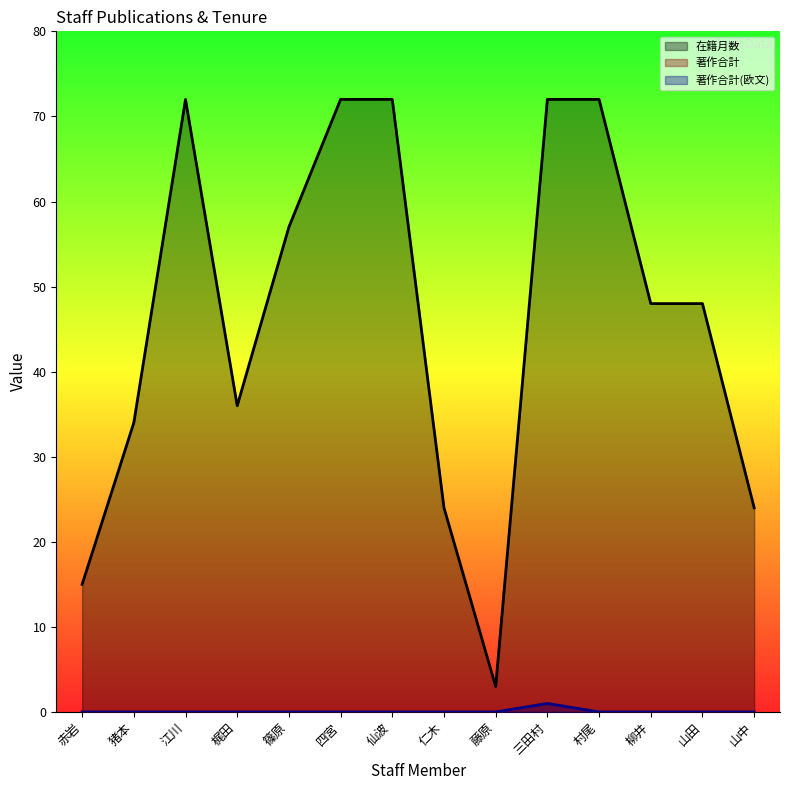

What is the average value of the 在籍月数 series?

46